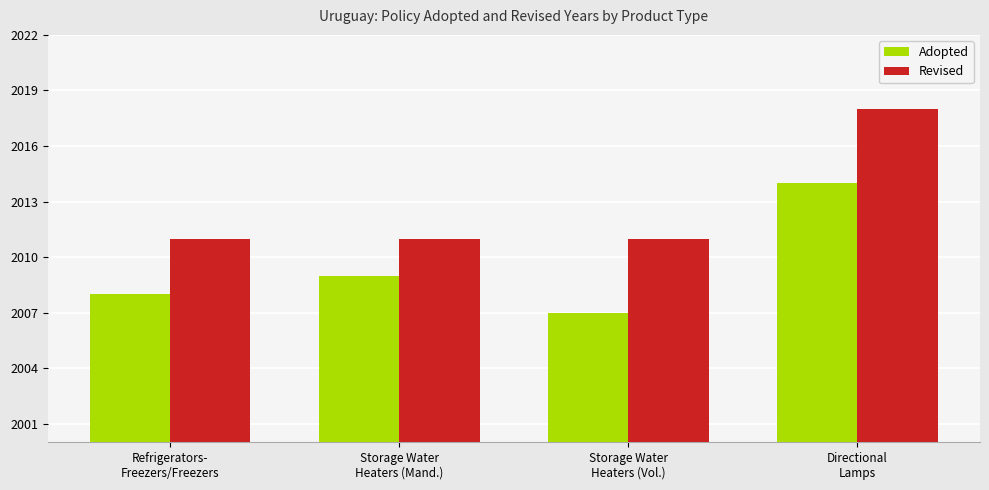

At which category is the sum across all series the highest?

Directional
Lamps